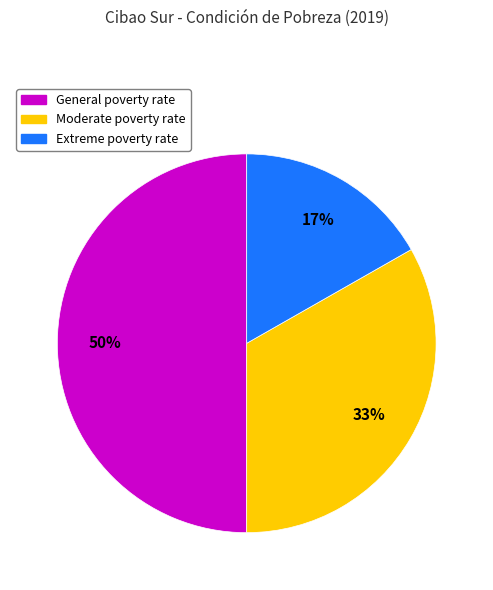

True or false: Extreme poverty rate accounts for 24% of the total.

False